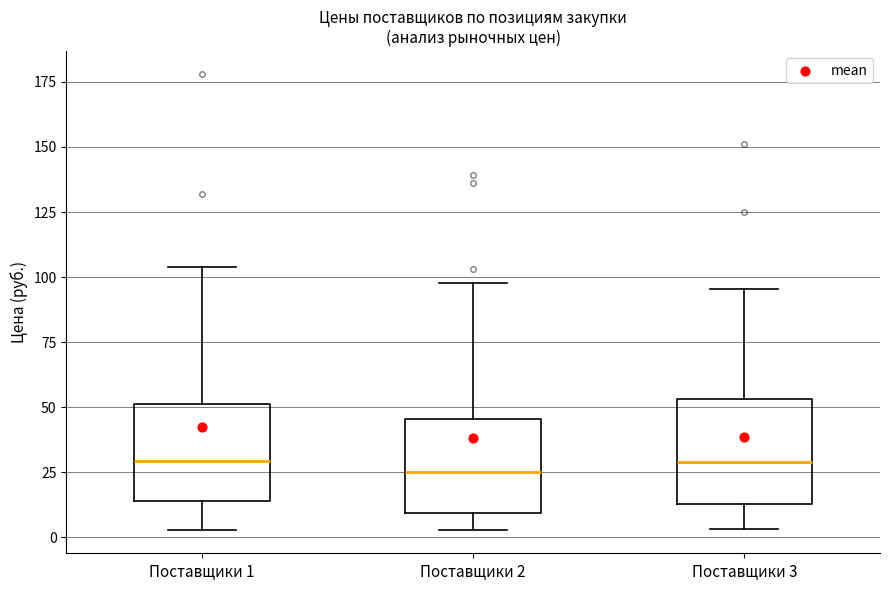

Reading left to right, transcribe this box plot: for each box, give where its median line is, the range the box spans, and where its two whiskers end, as read against the y-axis. The values are not printed on the chart, so give them approximately, as read against the axis.

Поставщики 1: median 30, box 15 to 50, whiskers 5 to 105
Поставщики 2: median 25, box 10 to 45, whiskers 5 to 100
Поставщики 3: median 30, box 15 to 55, whiskers 5 to 95